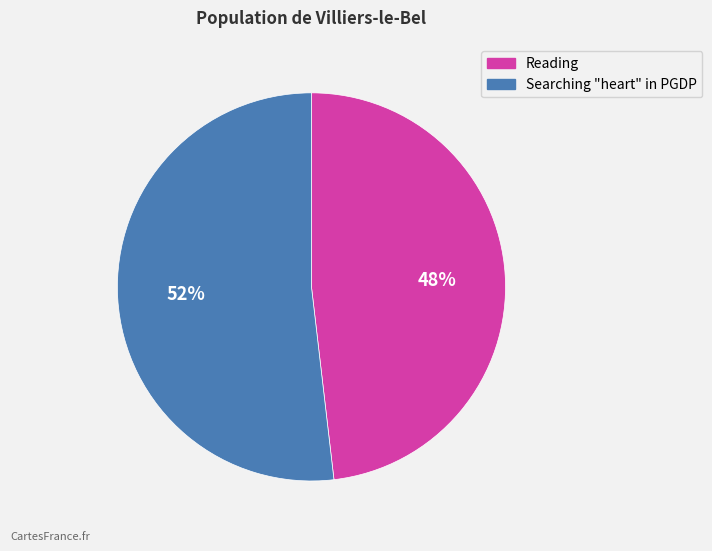

To the nearest percent, what is the average slice percentage?

50%